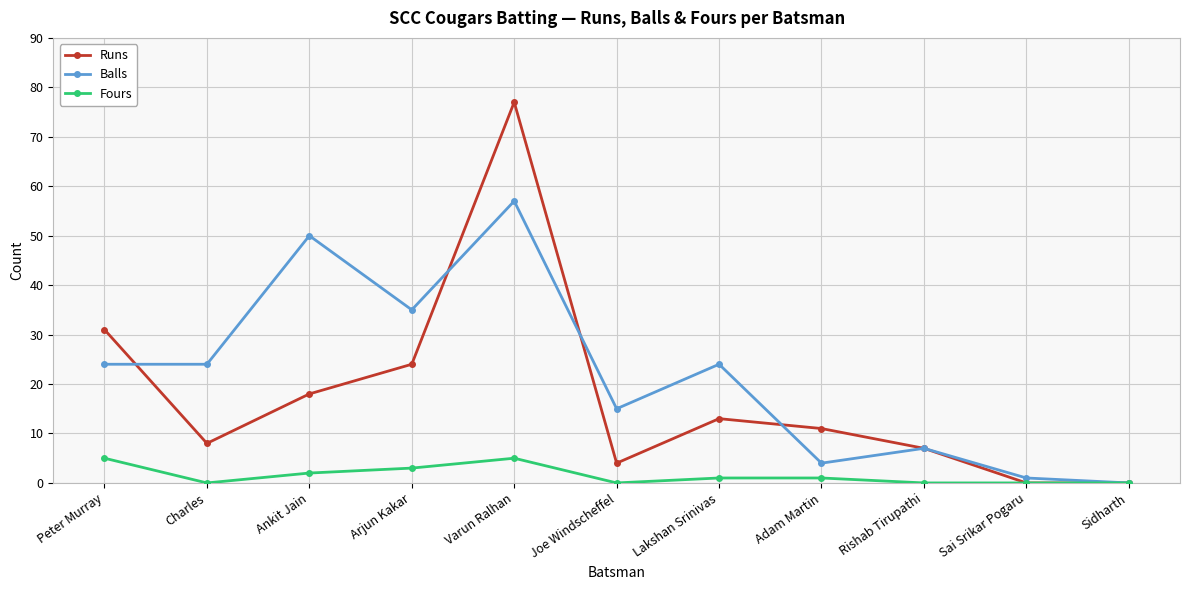

What is the greatest value displayed?

77